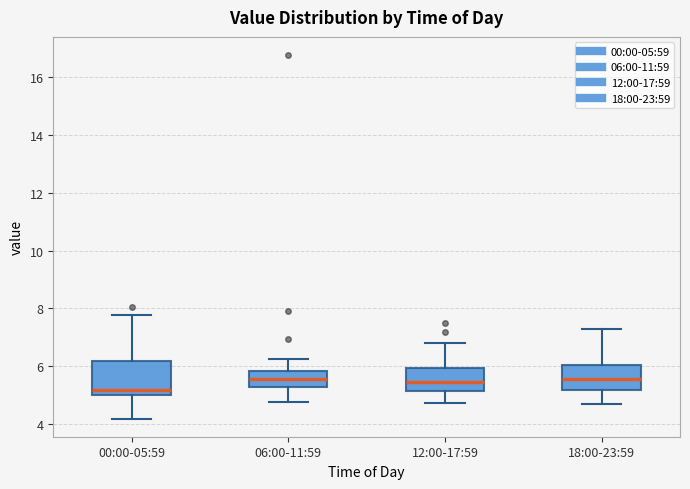

Where is the upper edge of the box for 12:00-17:59 on the y-axis? The values are not printed on the chart, so give them approximately, as read against the axis.

6.0